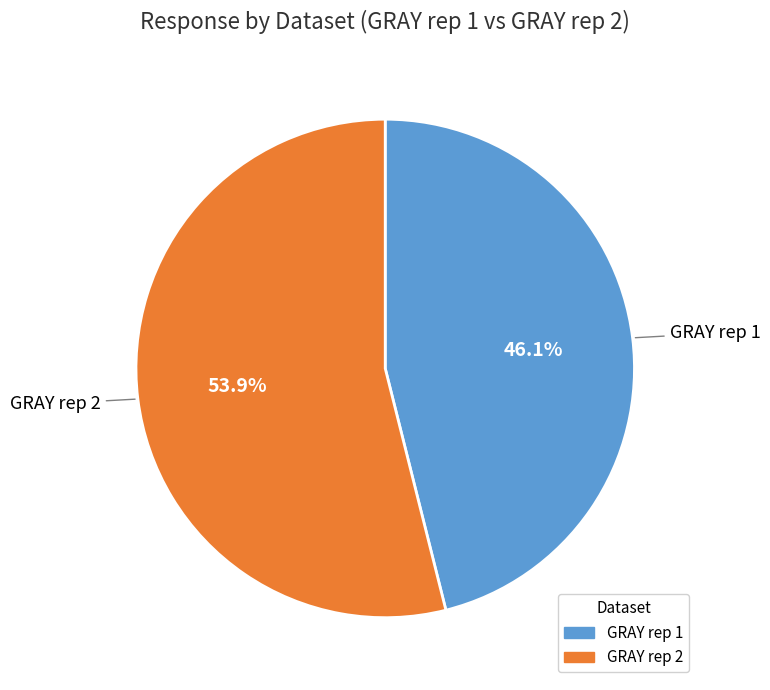

Which slice is the largest?

GRAY rep 2